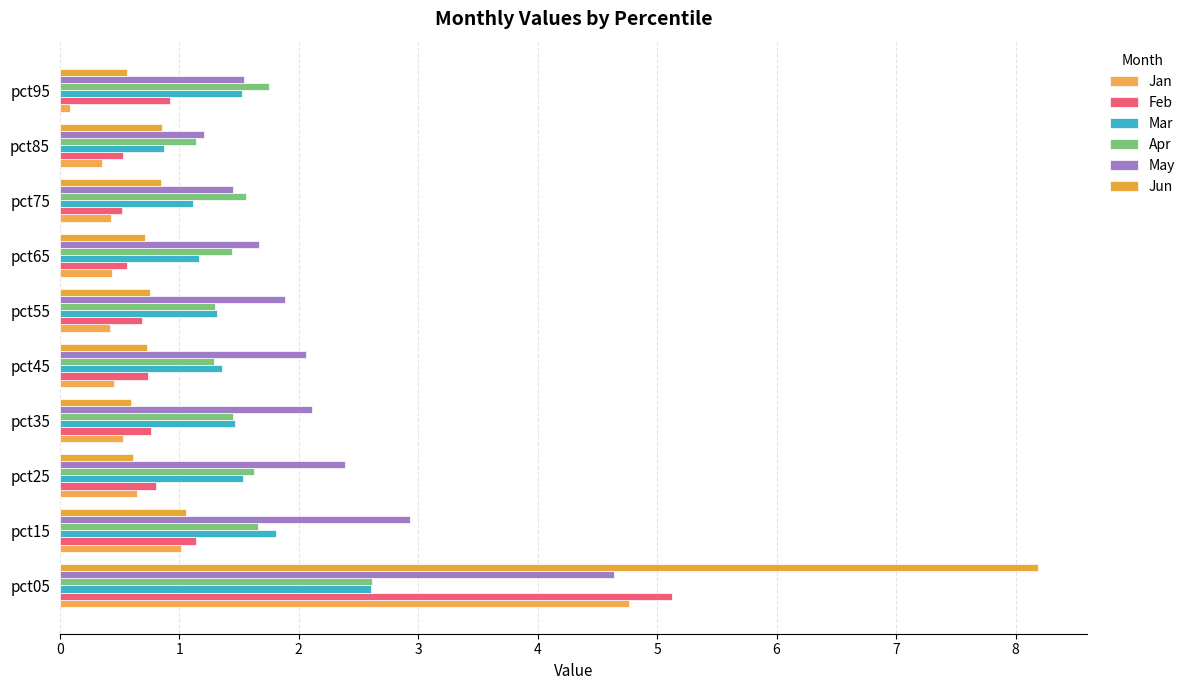

How many distinct data groups are displayed?

6